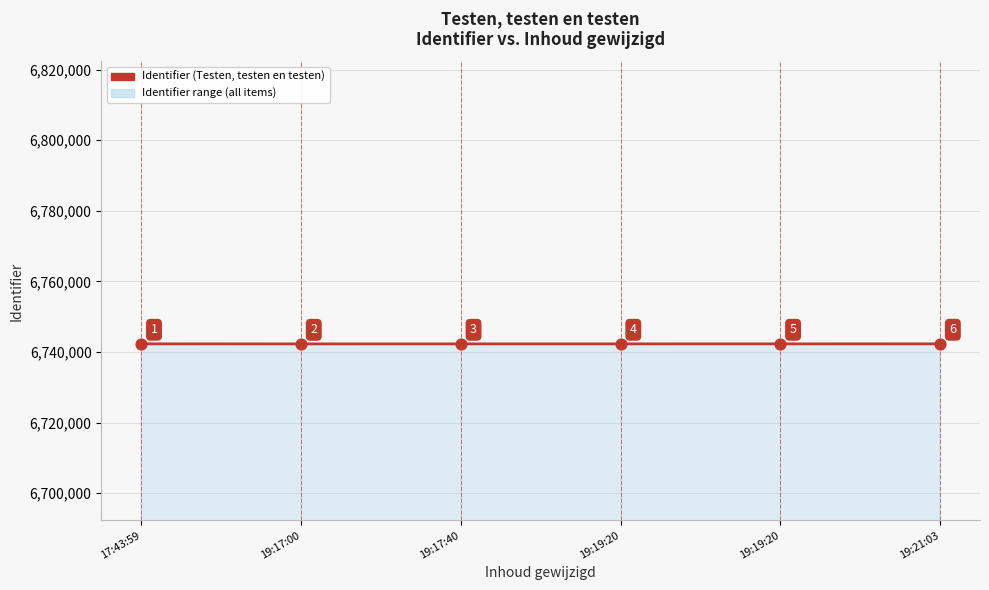

How many values are below 6742319?

3